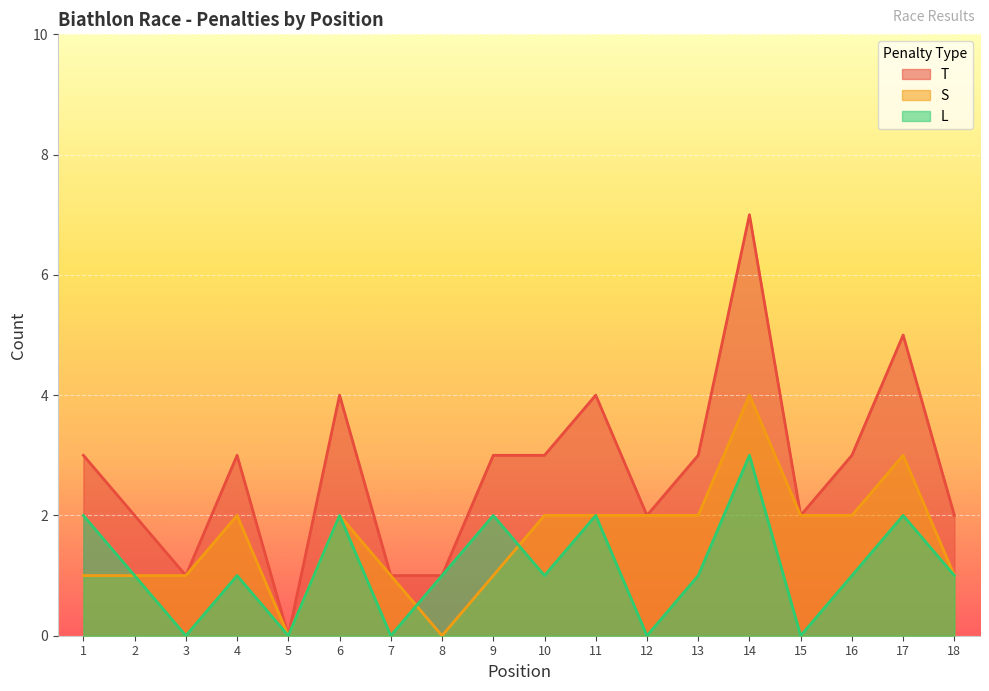

Where is S nearest to the value 2?

4